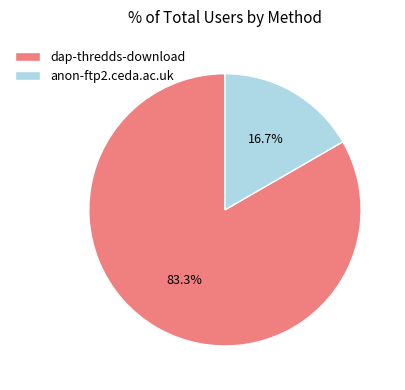

True or false: anon-ftp2.ceda.ac.uk accounts for 17% of the total.

True